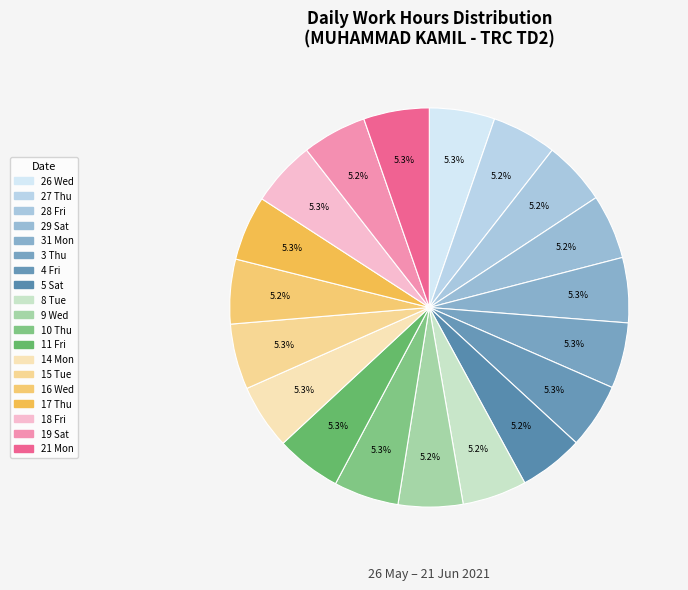

How many segments does this pie chart have?

19